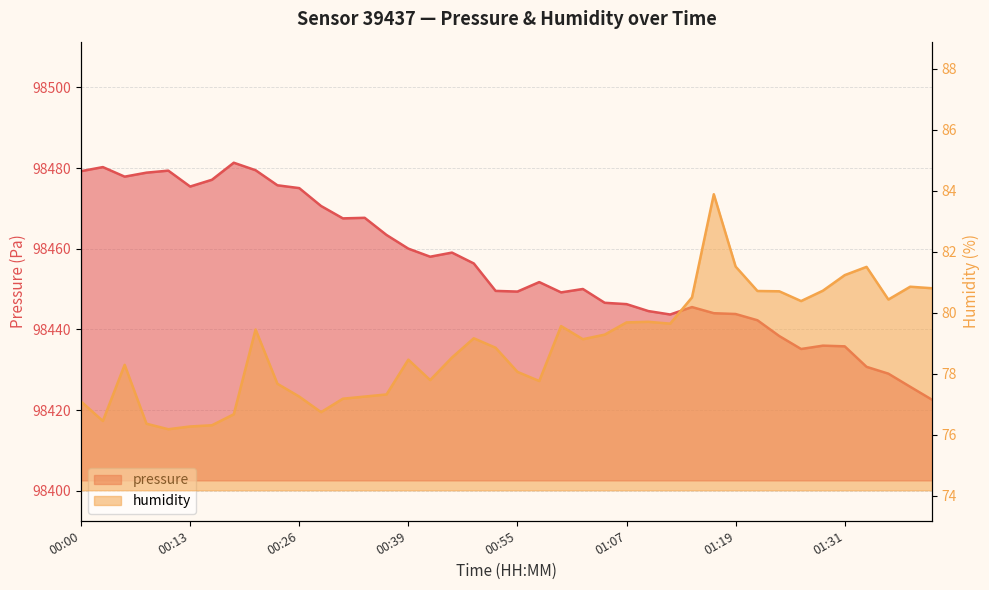

Is it true that humidity equals 76.7 at 00:28?

True